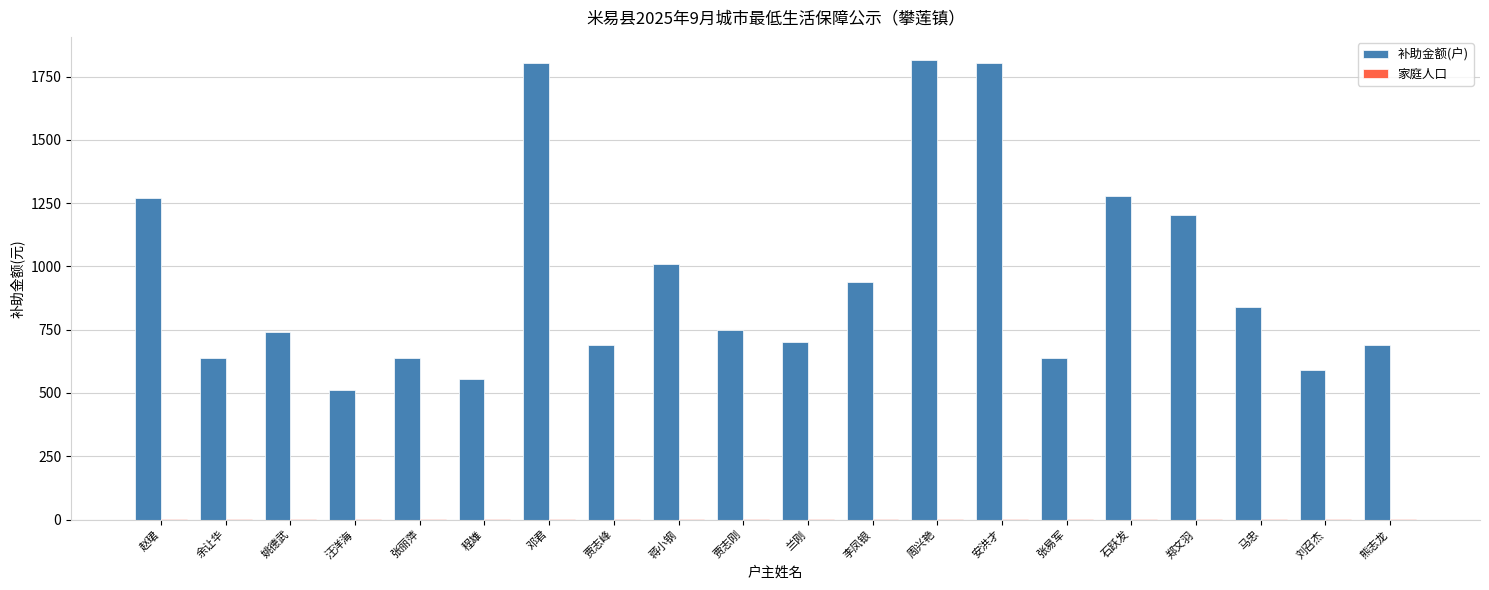

Which series has the largest total across all categories?

补助金额(户)